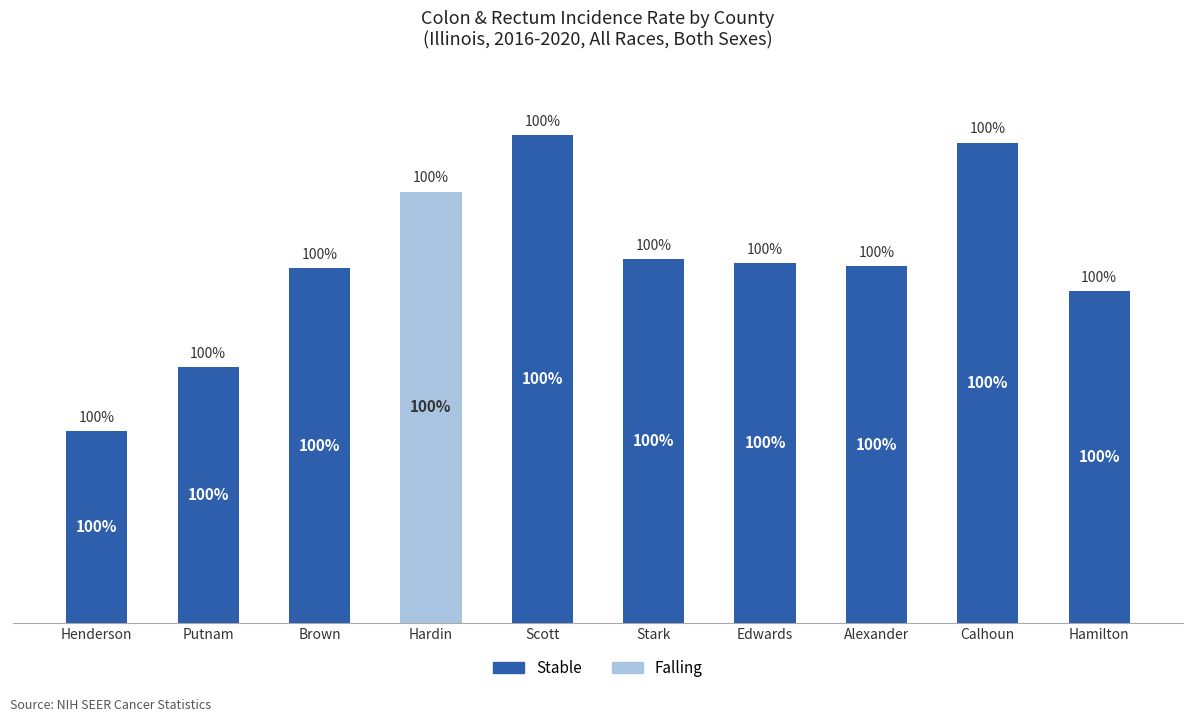

Are the bars horizontal?

No